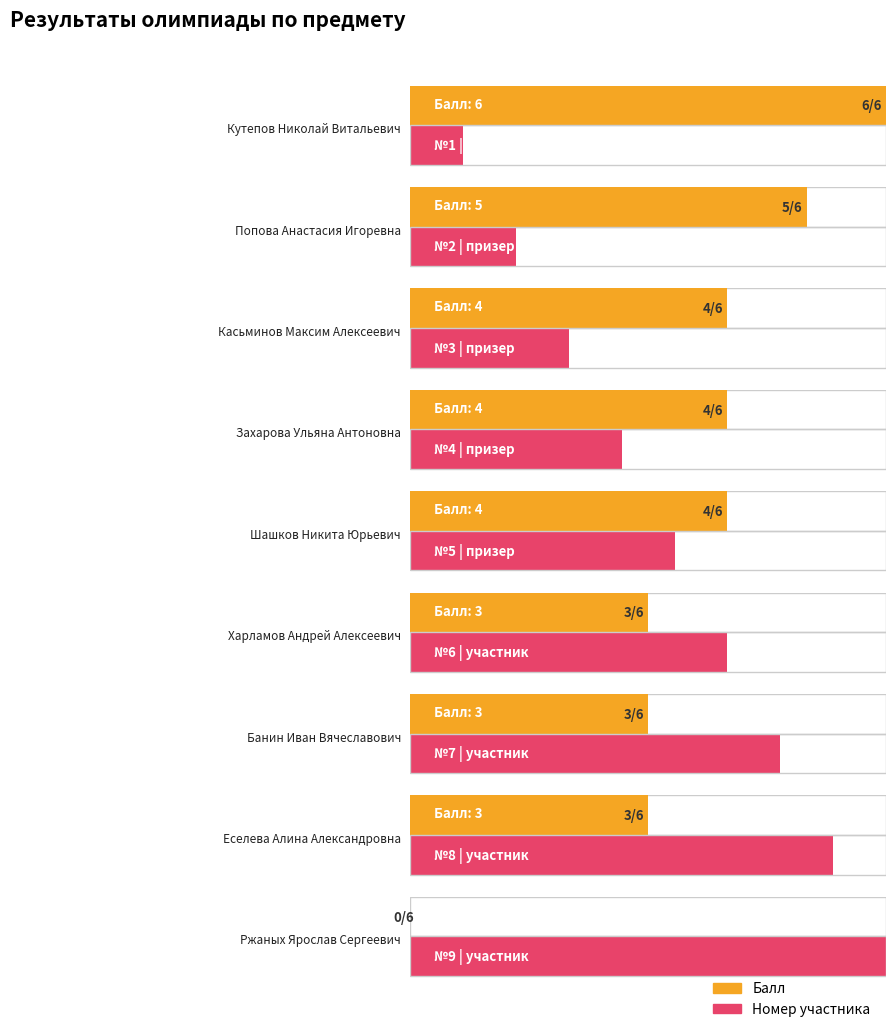

List the series in order of their overall mean, lowest first.

Балл, Номер